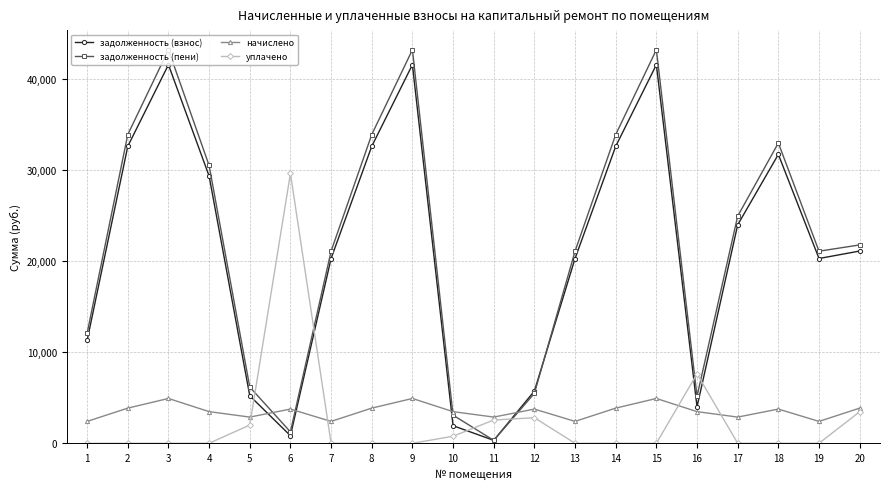

Does the chart display data point markers on the line(s)?

Yes